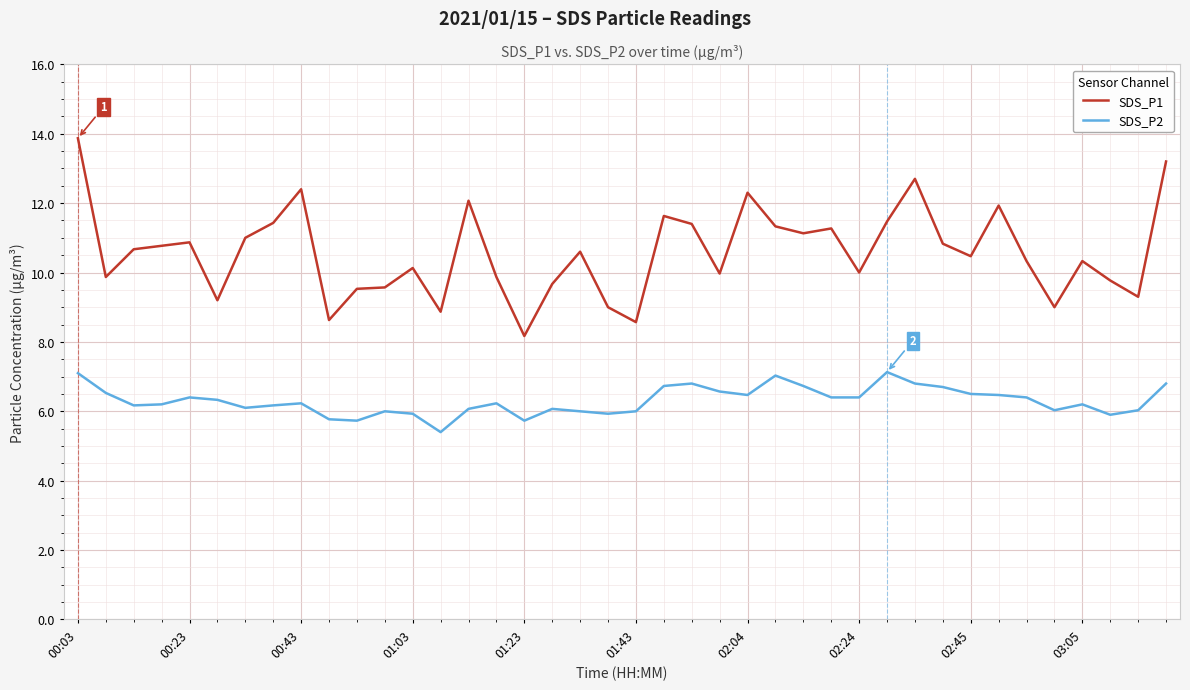

What is the minimum value for SDS_P1?

8.2